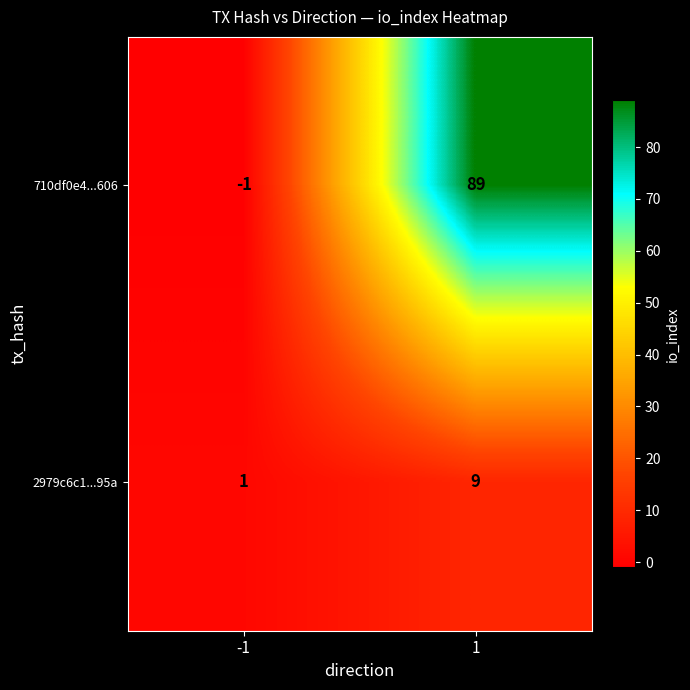

How many series are shown in this chart?

2